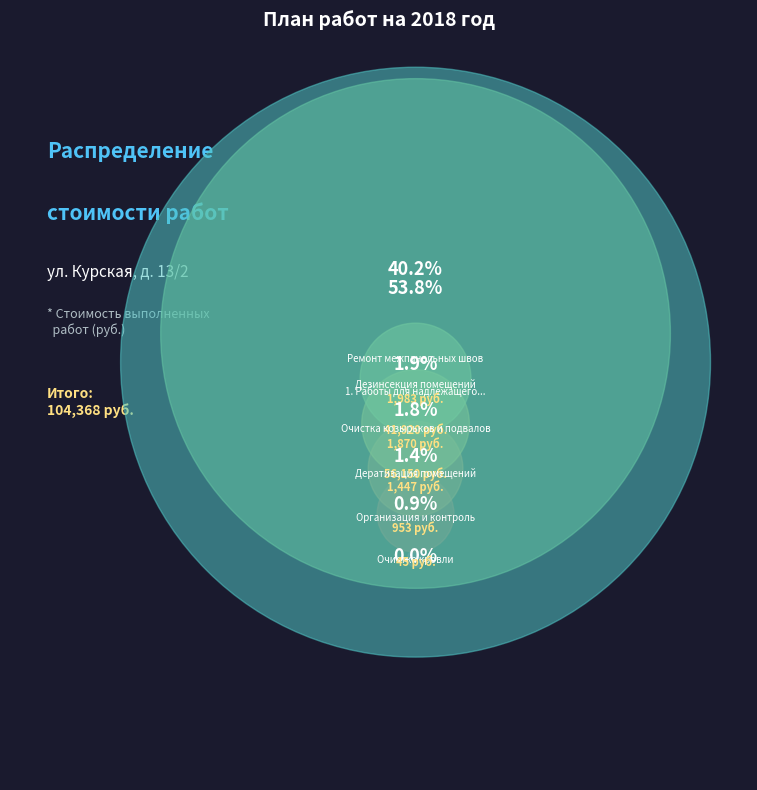

Between Ремонт межпанельных швов and Очистка кровли, which is larger?

Ремонт межпанельных швов